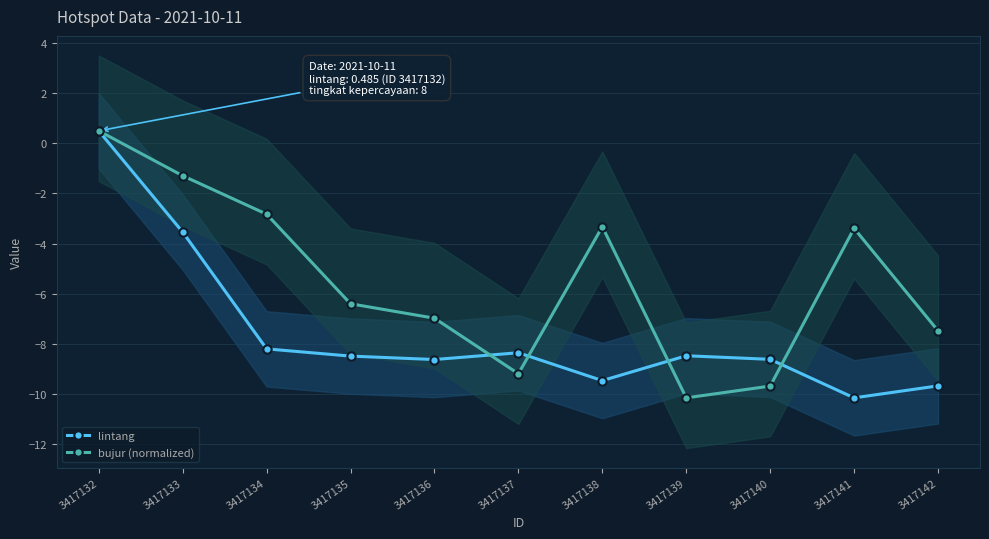

List the series in order of their overall mean, highest first.

bujur (normalized), lintang